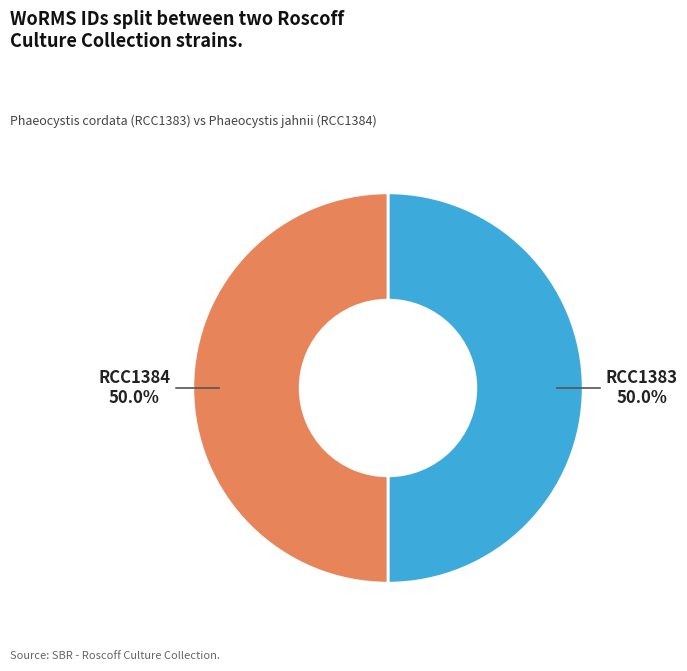

What percentage do RCC1384 and RCC1383 together represent?

100.0%